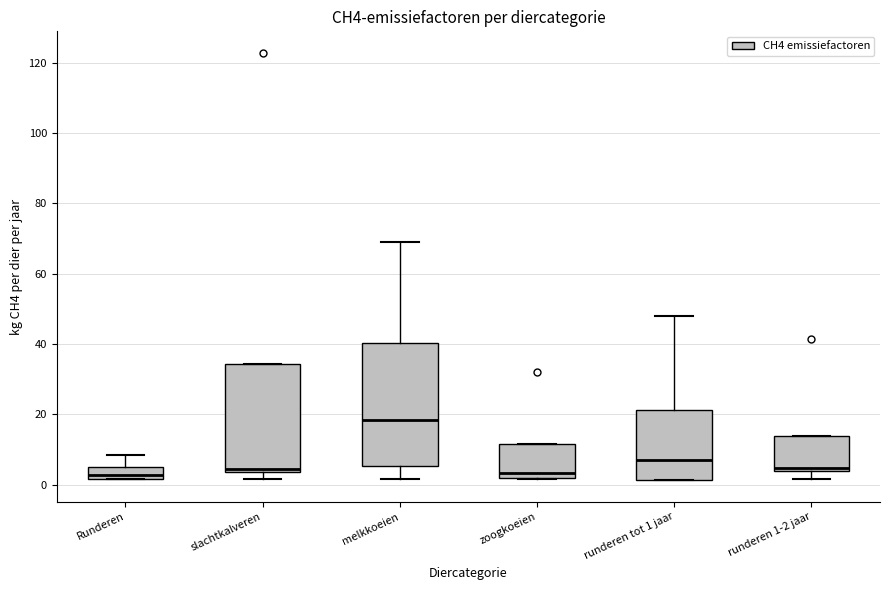

Which box is the tallest, from its lower edge to its upper edge?

melkkoeien